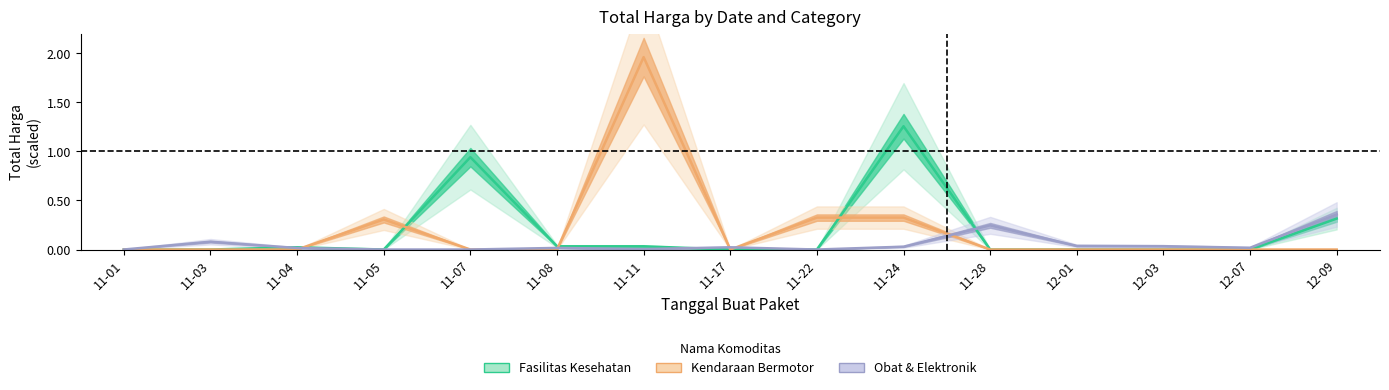

How many interior local peaks does the Obat & Elektronik series have?

4